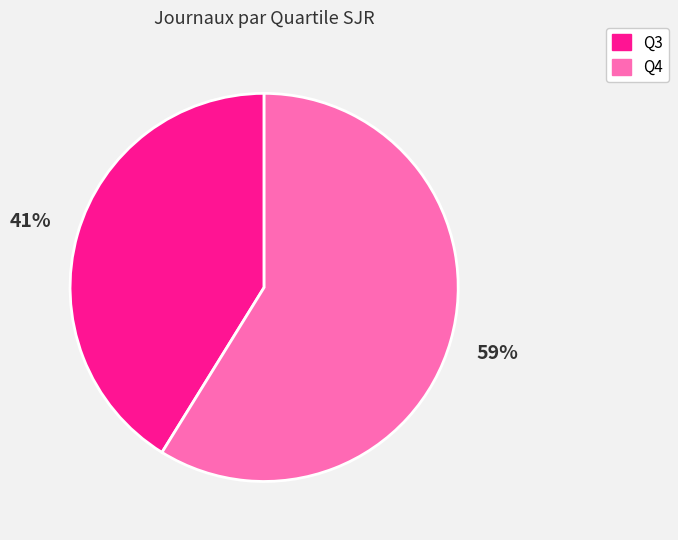

How many slices are in this pie chart?

2